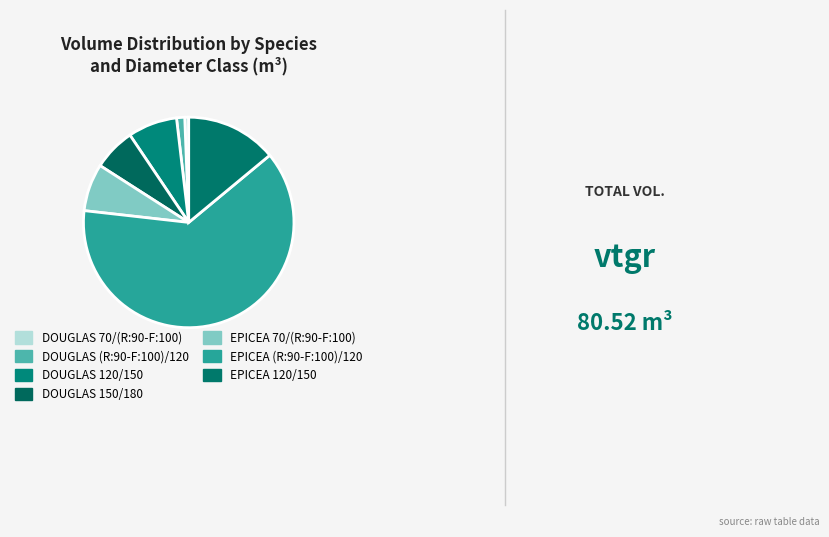

Does DOUGLAS 70/(R:90-F:100) represent more than half of the total?

No